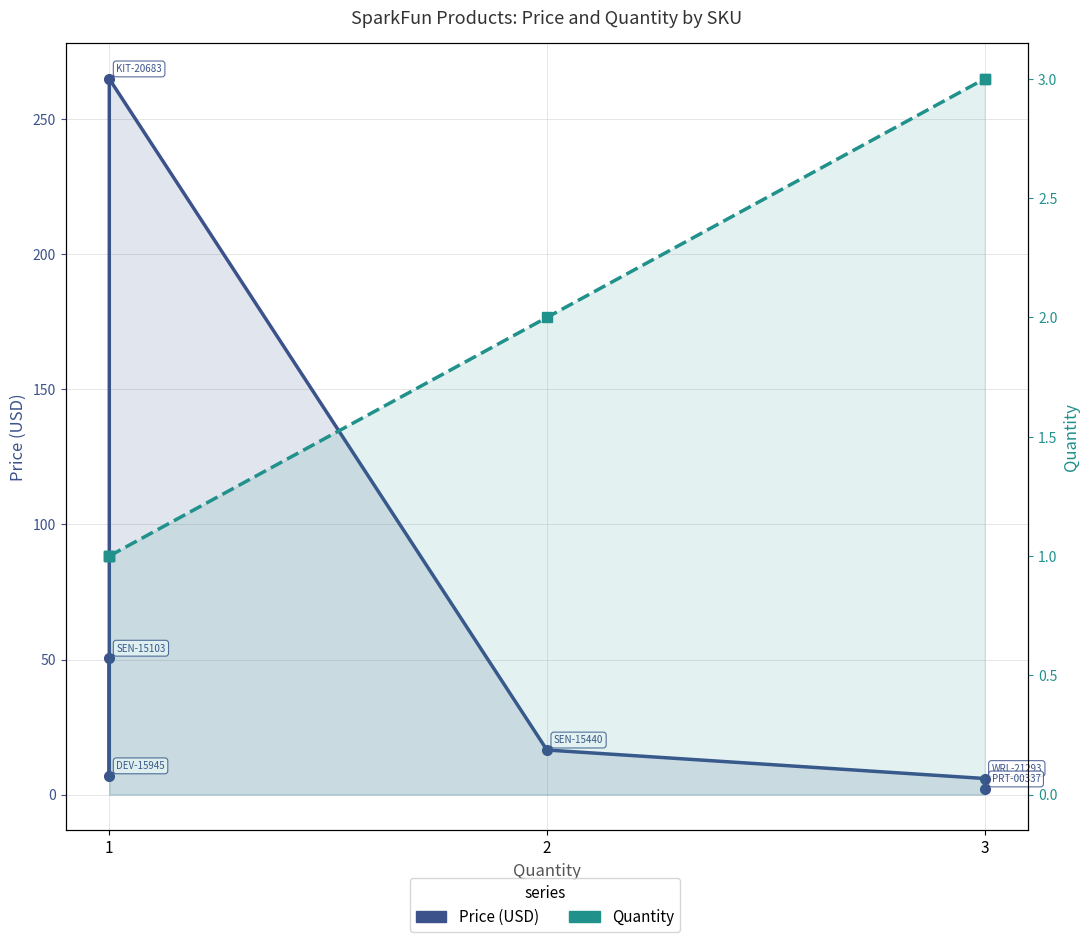

Reading left to right, what are all the values shown in this chart?

Price (USD): 50.5	7.0	264.9	16.5	6.0	2.1
Quantity: 1.0	1.0	1.0	2.0	3.0	3.0